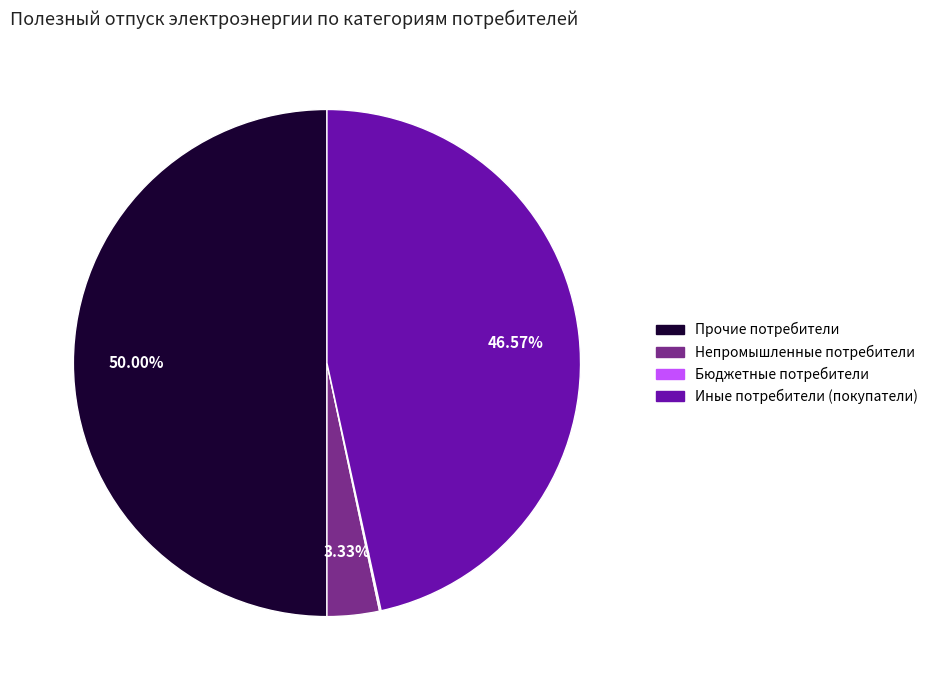

Which has a higher value, Непромышленные потребители or Иные потребители (покупатели)?

Иные потребители (покупатели)